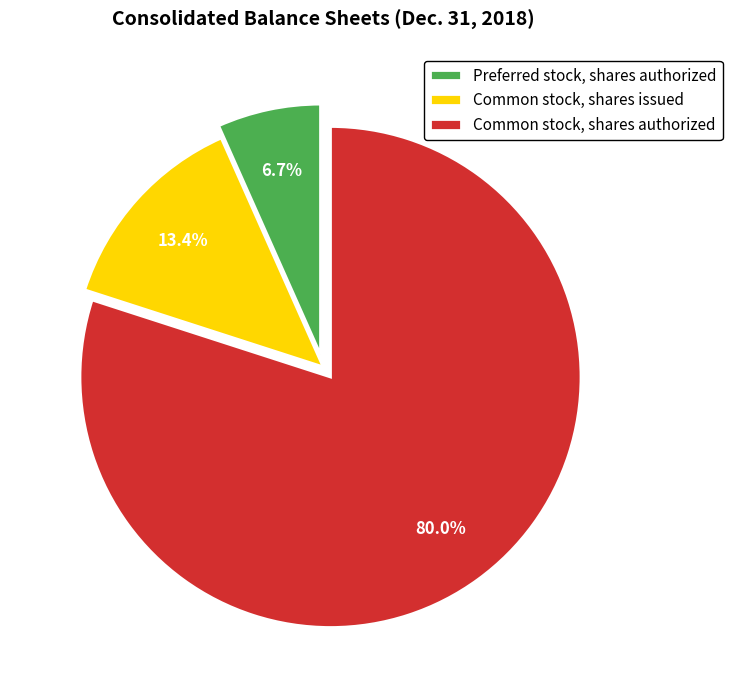

To the nearest percent, what percentage of the pie is Preferred stock, shares authorized?

7%